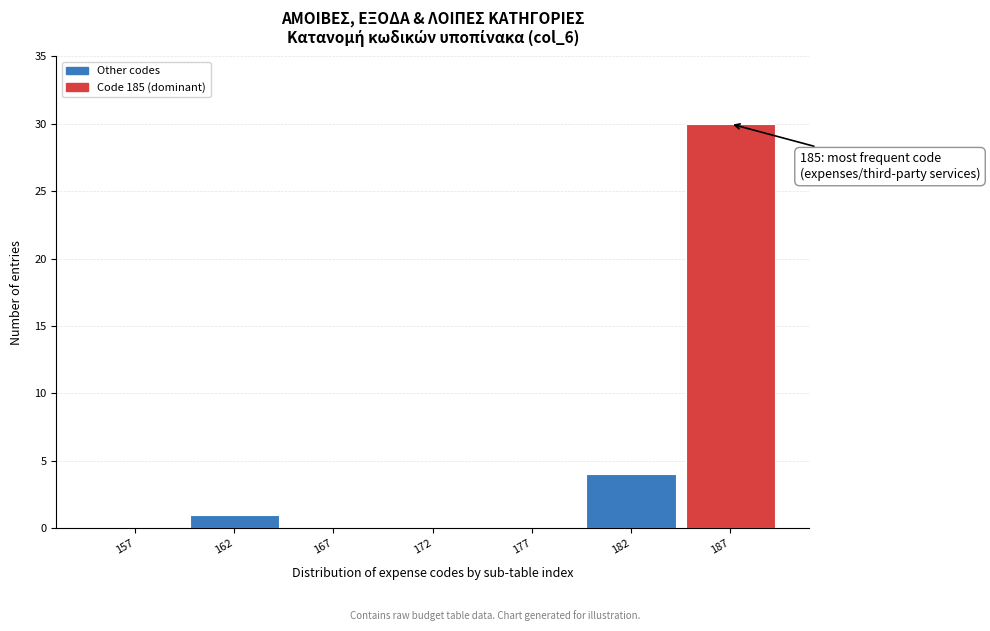

Reading left to right, what are all the values shown in this chart?

157=0	162=1	167=0	172=0	177=0	182=4	187=30